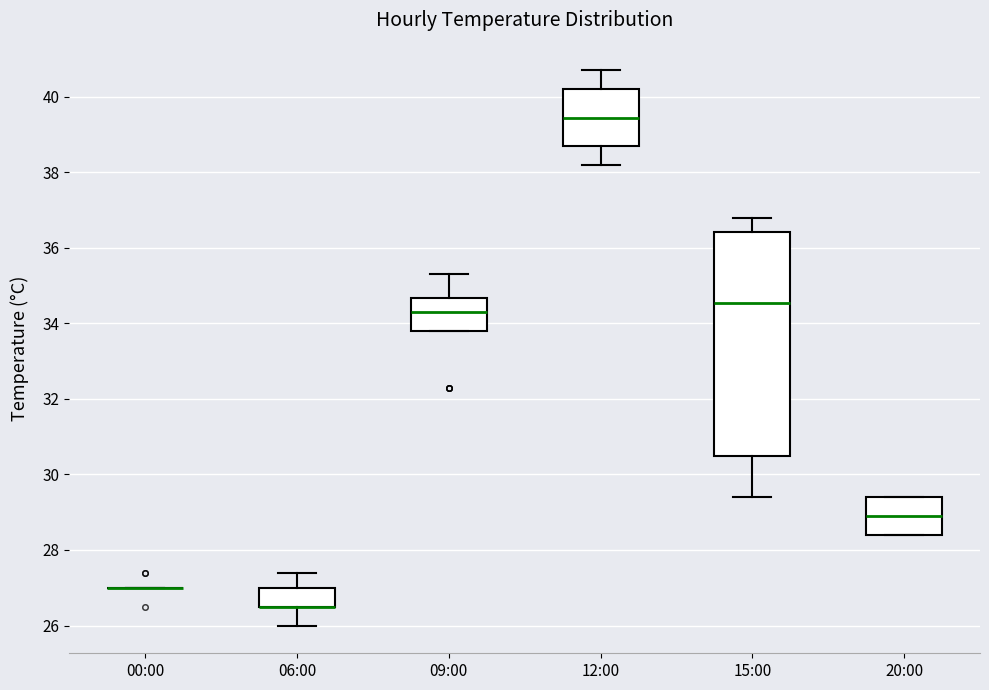

Where is the upper edge of the box for 12:00 on the y-axis? The values are not printed on the chart, so give them approximately, as read against the axis.

40.2